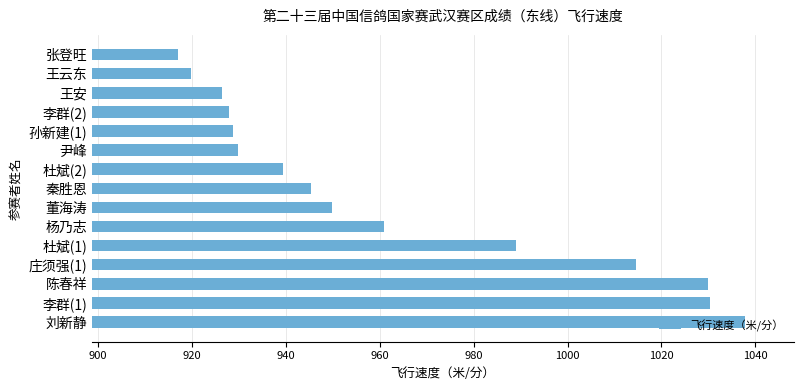

The value at 李群(2) is 927.8. True or false?

True